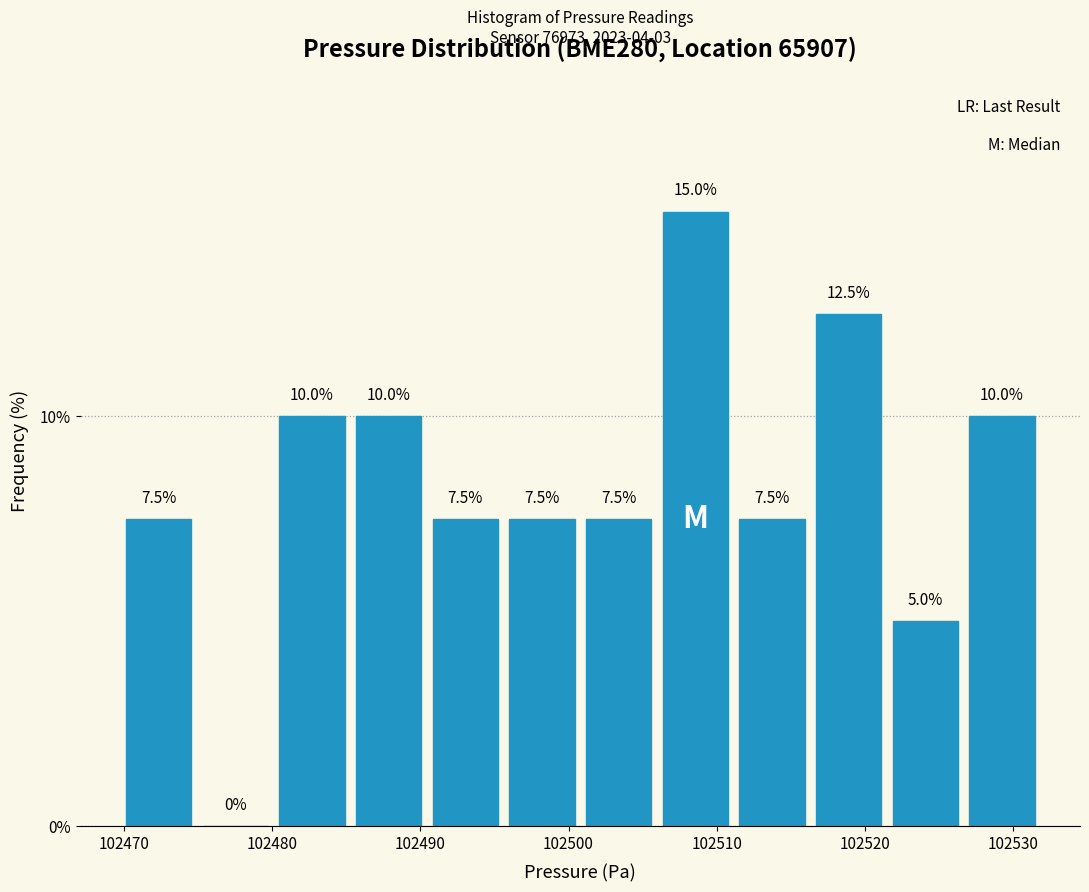

Over which range of the x-axis is the bar tallest?

102506 to 102511